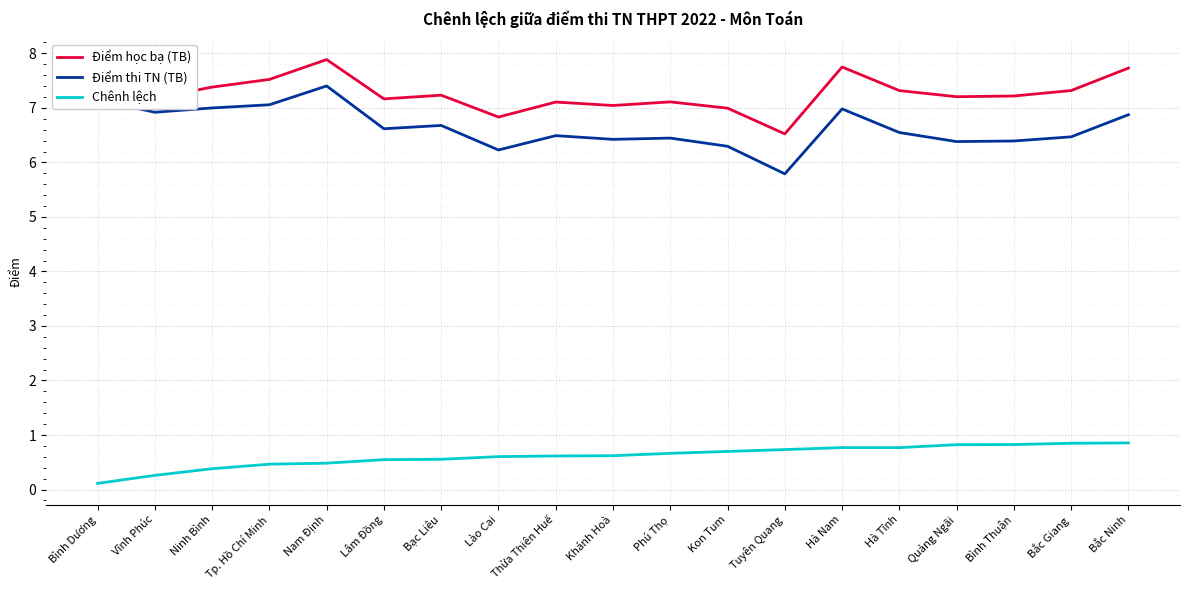

How many lines are shown in the chart?

3